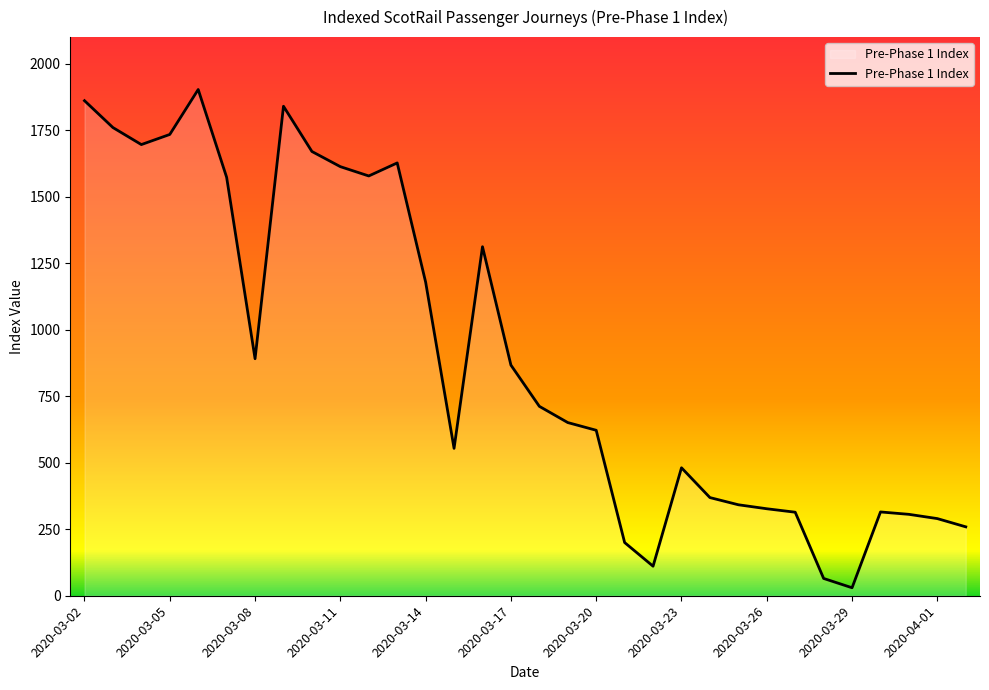

What is the difference between the maximum and minimum values?

1873